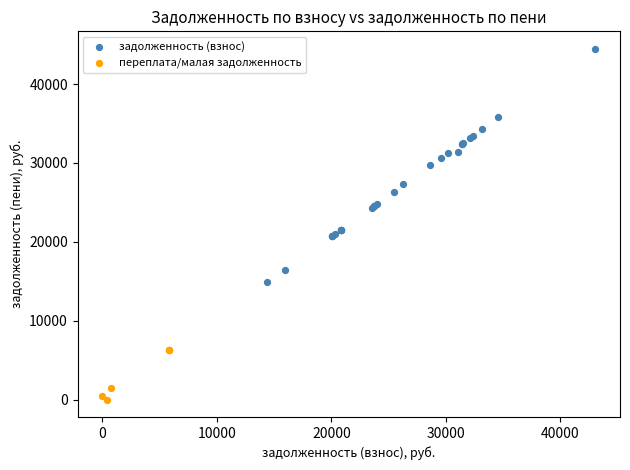

Which series has the largest Y range (max minus min)?

задолженность (взнос)